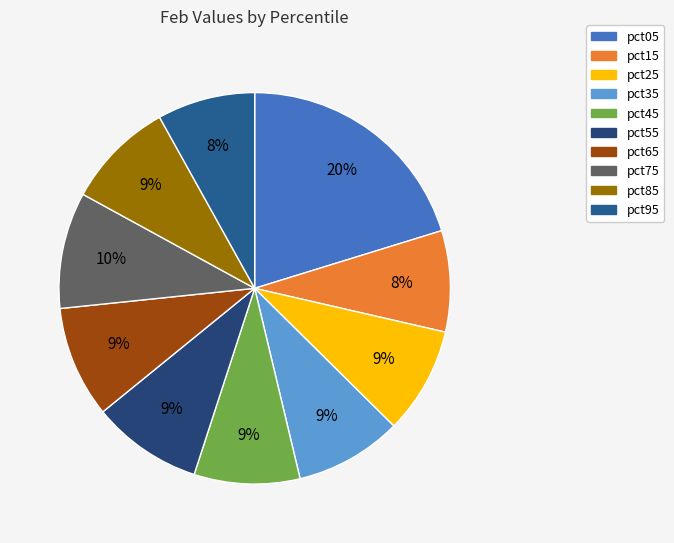

Count the number of slices in the pie.

10